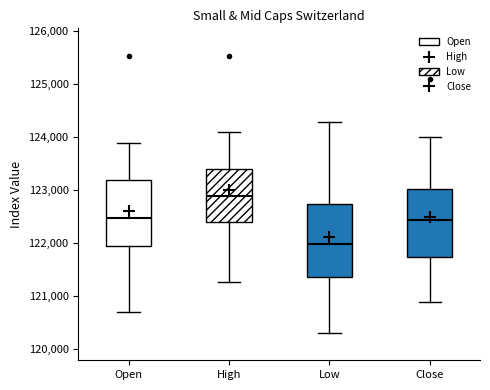

Where does the median line of the box for Open sit on the y-axis? The values are not printed on the chart, so give them approximately, as read against the axis.

122500